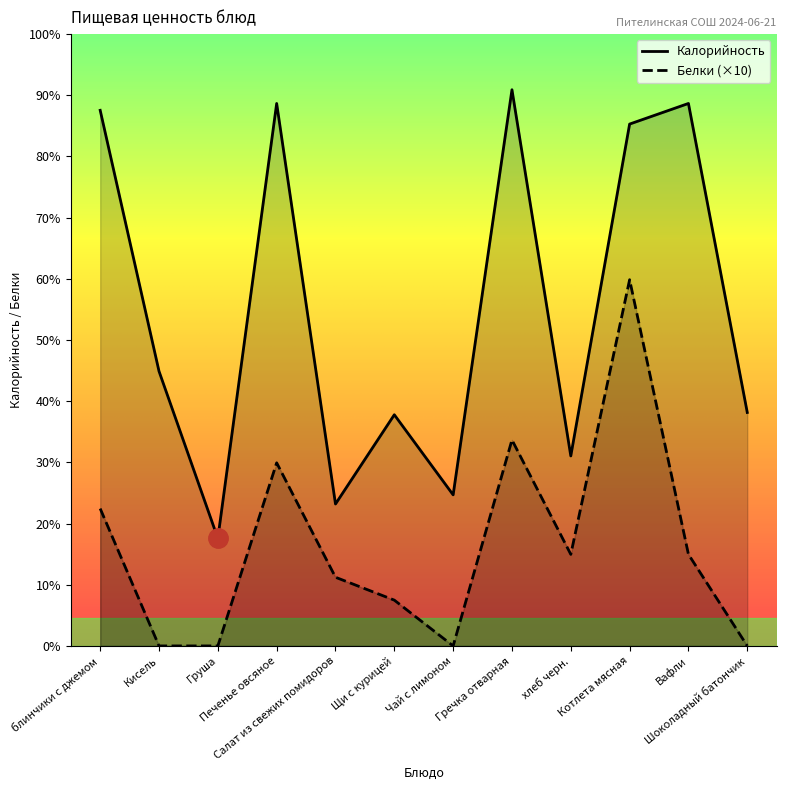

True or false: Белки and Калорийность cross at least once.

False